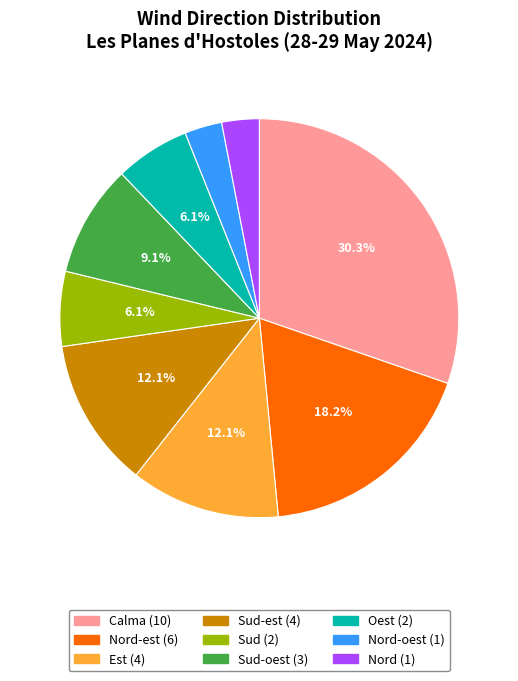

Is there a majority slice in this chart?

No